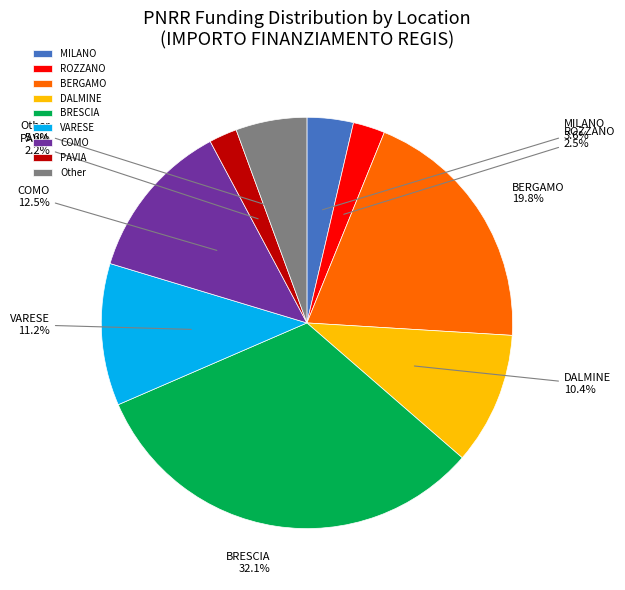

Approximately how many times larger is the value at ROZZANO compared to MILANO?

0.7